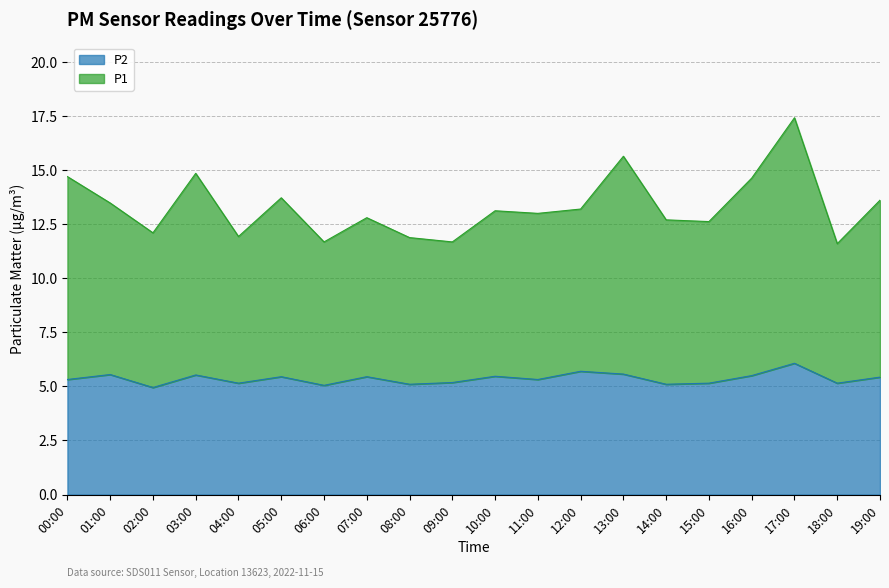

Reading right to left, extract all data points from this chart.

P1: 19:00=13.6	18:00=11.6	17:00=17.4	16:00=14.6	15:00=12.6	14:00=12.7	13:00=15.6	12:00=13.2	11:00=13.0	10:00=13.1	09:00=11.7	08:00=11.9	07:00=12.8	06:00=11.7	05:00=13.7	04:00=11.9	03:00=14.9	02:00=12.1	01:00=13.5	00:00=14.7
P2: 19:00=5.4	18:00=5.2	17:00=6.1	16:00=5.5	15:00=5.2	14:00=5.1	13:00=5.6	12:00=5.7	11:00=5.3	10:00=5.5	09:00=5.2	08:00=5.1	07:00=5.5	06:00=5.0	05:00=5.5	04:00=5.2	03:00=5.5	02:00=5.0	01:00=5.5	00:00=5.3